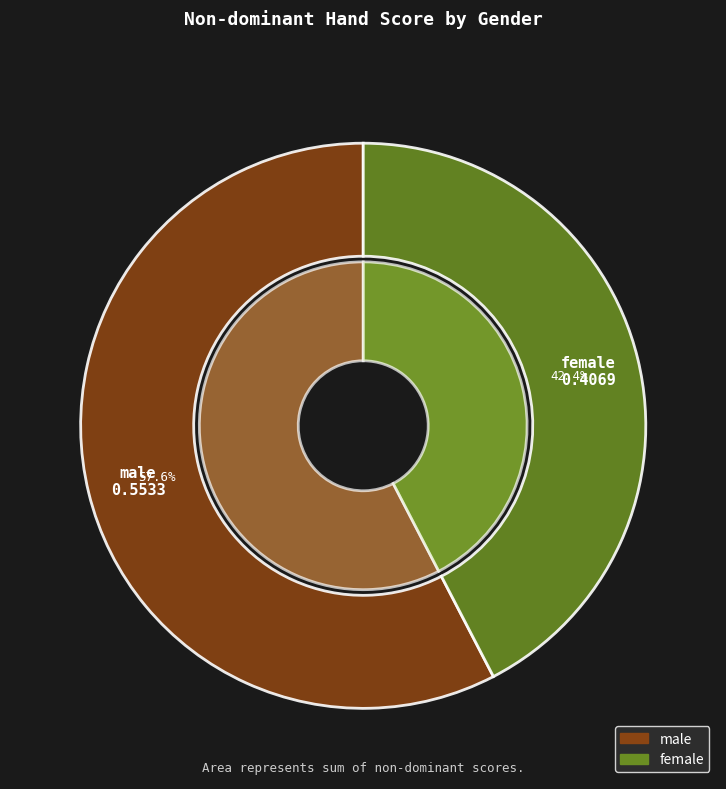

Is there any slice that represents more than half of the pie?

Yes